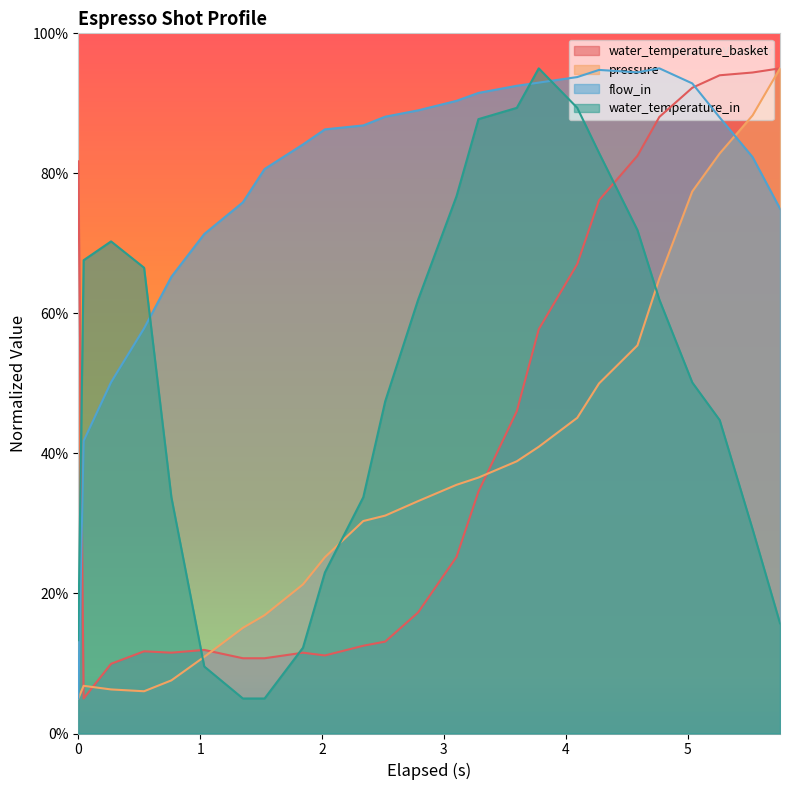

What is the greatest value displayed?

95.0